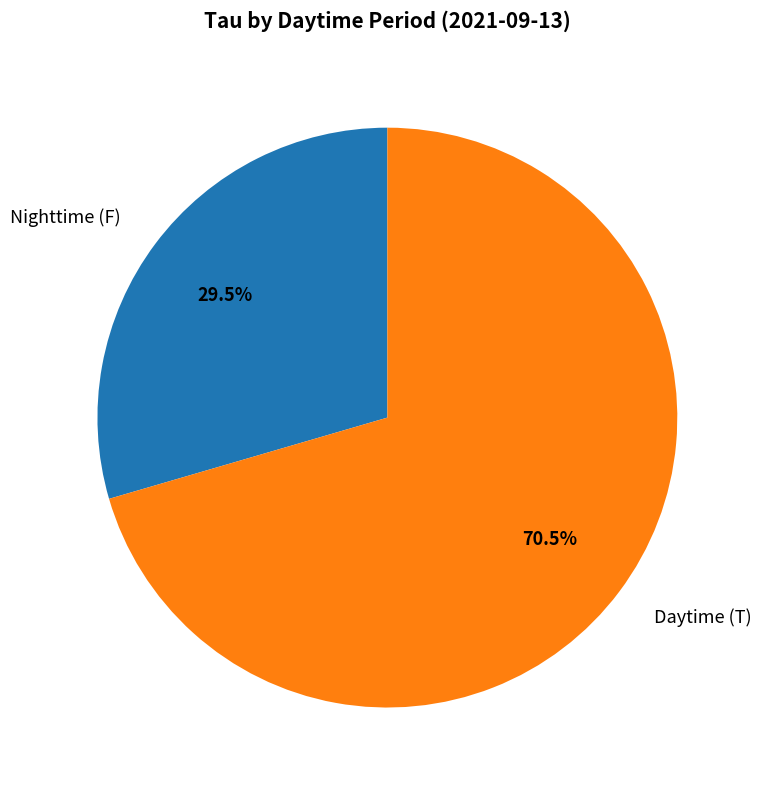

How many slices are in this pie chart?

2